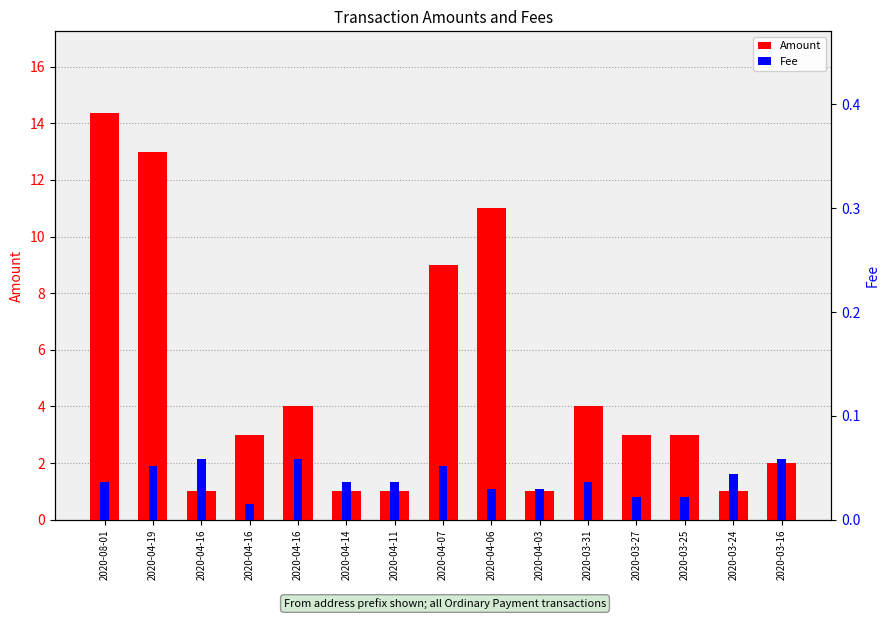

List the series in order of their peak value, highest first.

Amount, Fee